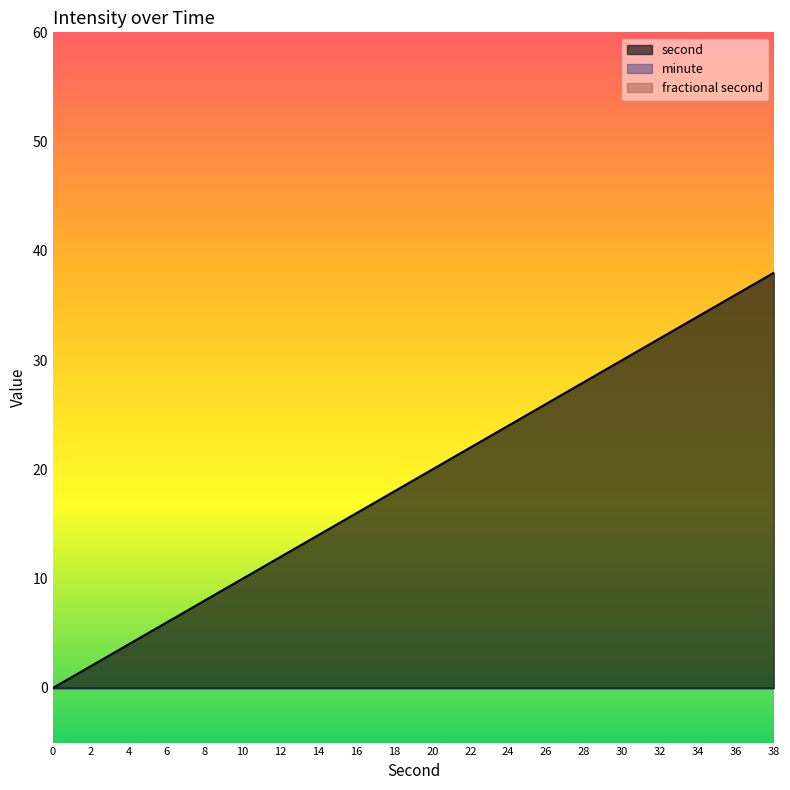

What is the value of the second point at the 8th from the left?

14